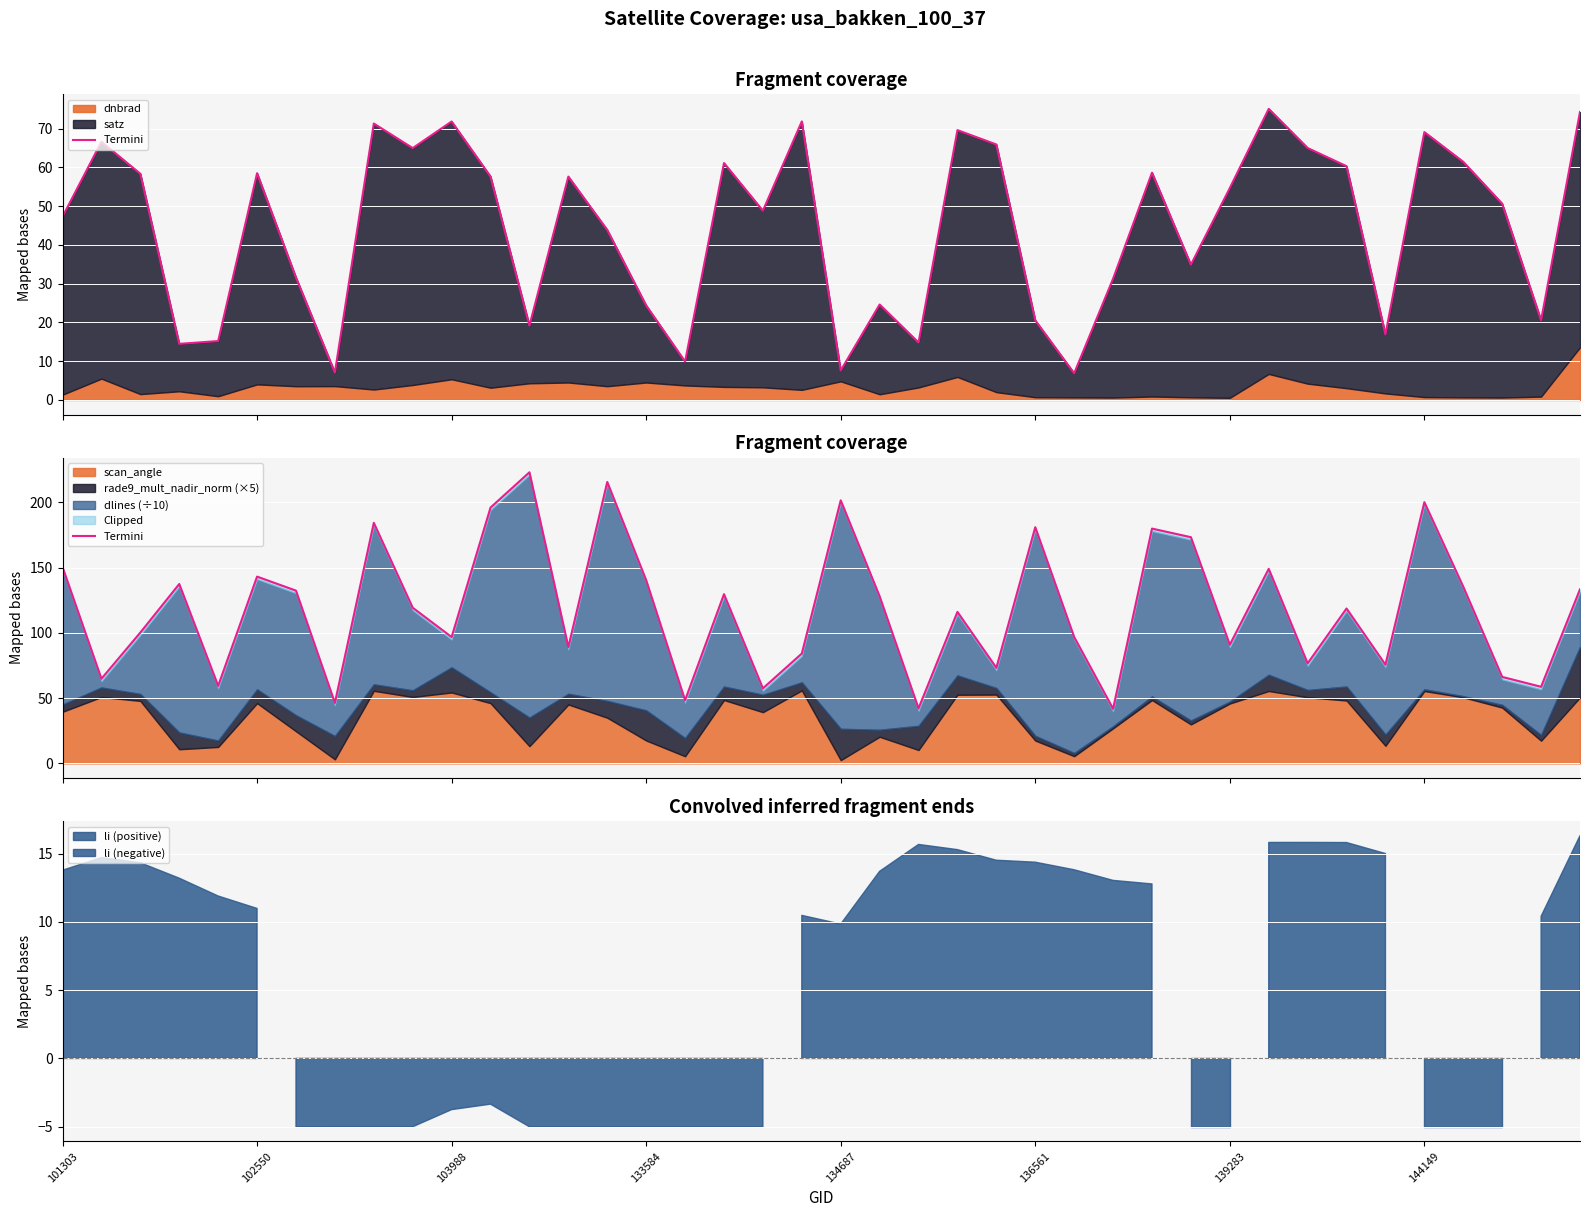

What is the value of the 36th point from the left?

200.2